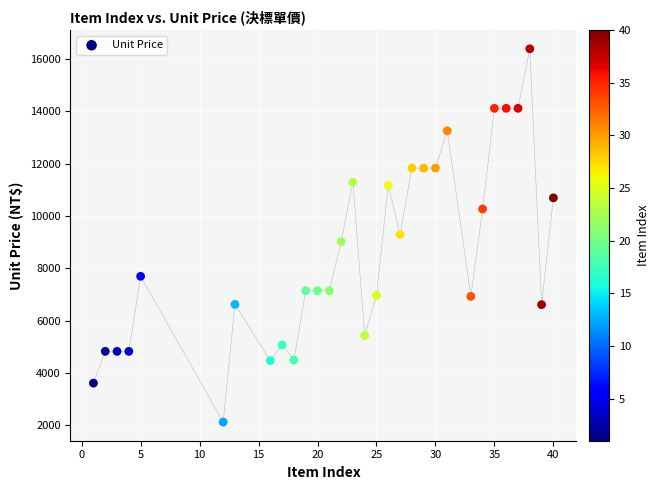

What is the range of X values (max minus min)?

39